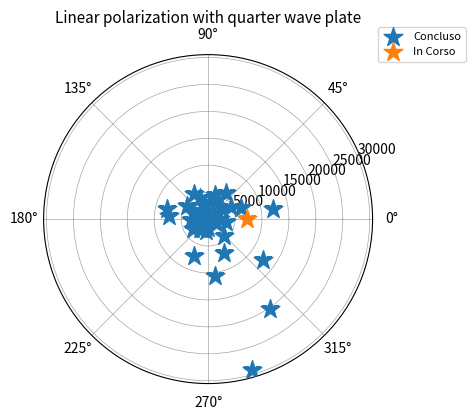

What are all the series names shown in the legend?

Concluso, In Corso